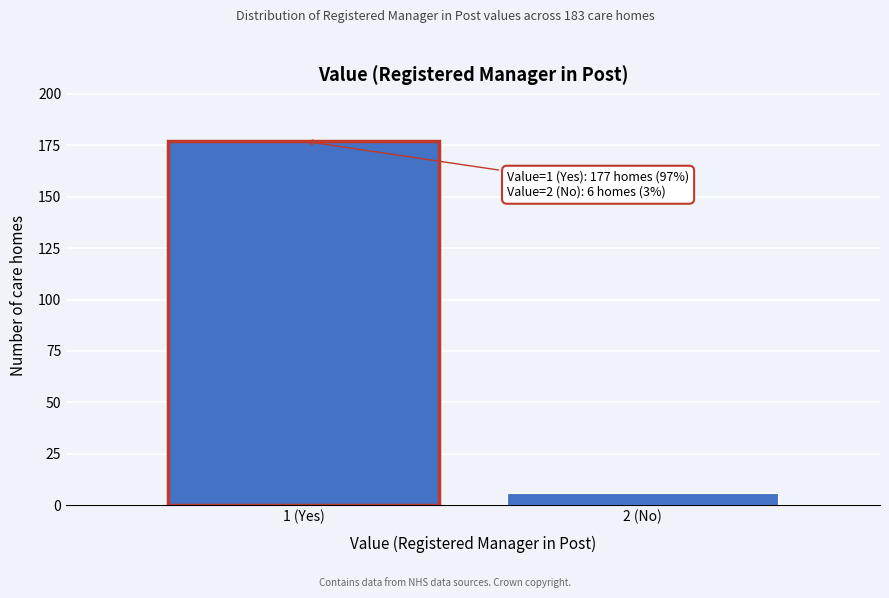

Reading left to right, transcribe all the data shown in this chart.

1 (Yes)=177	2 (No)=6